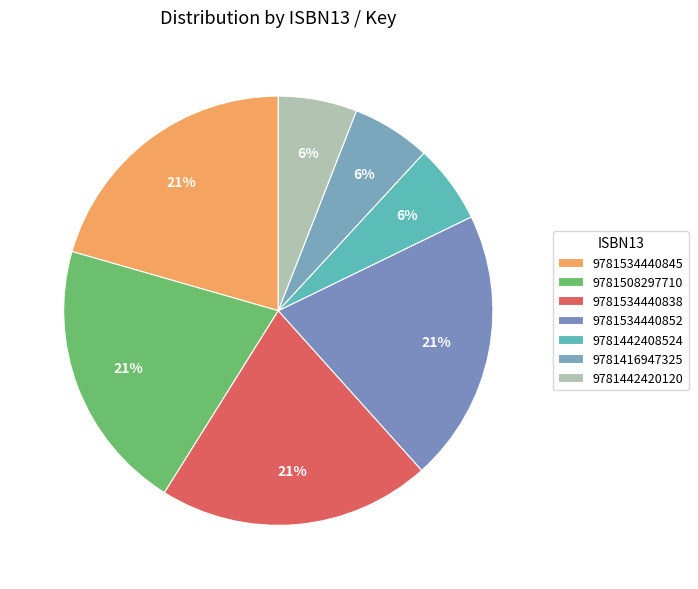

Approximately how many times larger is the value at 9781442408524 compared to 9781508297710?

0.3